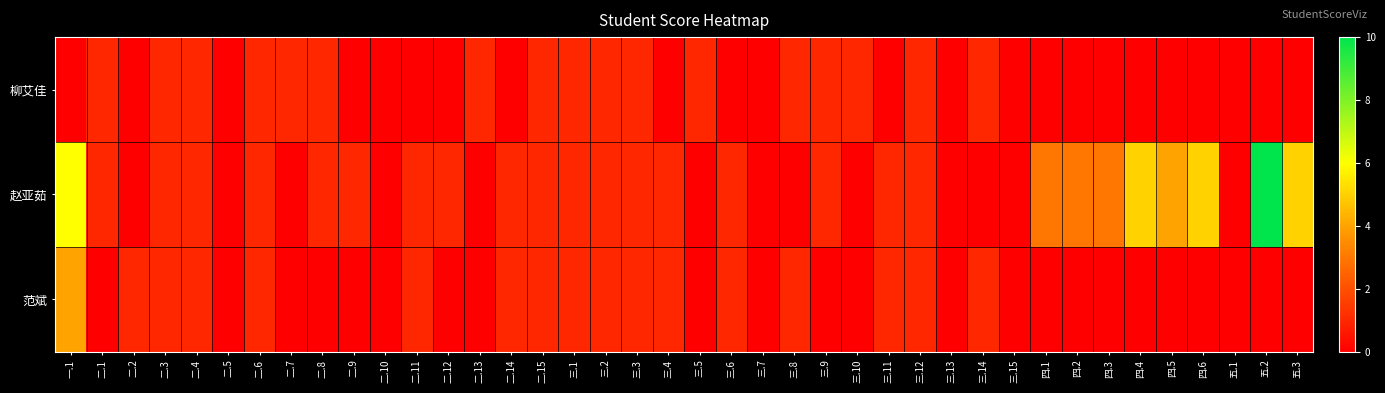

What is the maximum value shown in the chart?

10